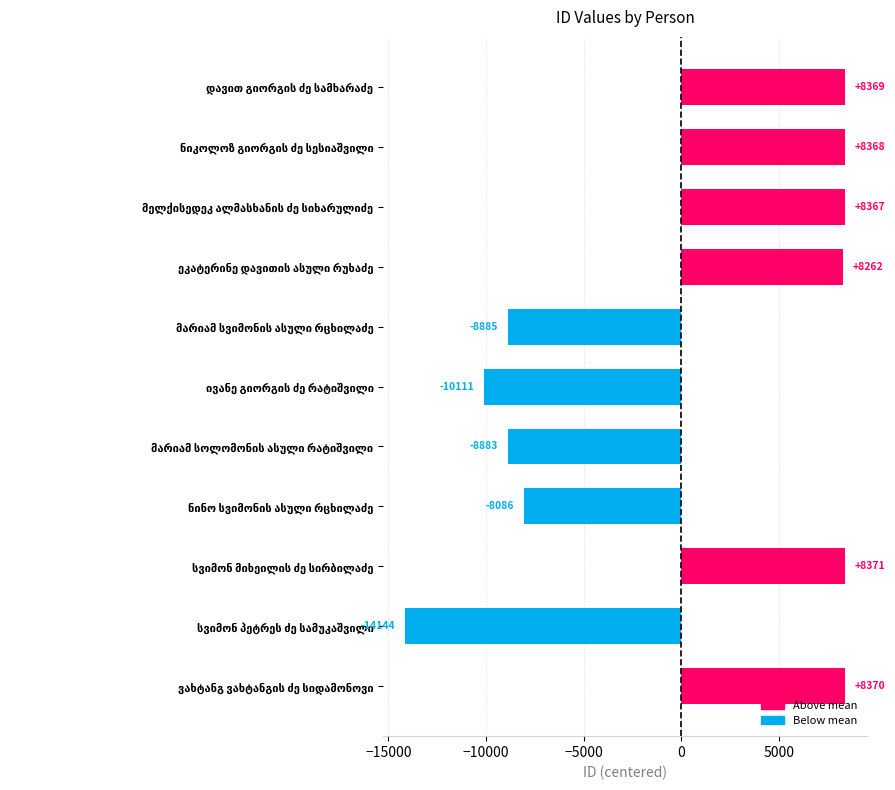

What is the greatest value displayed?

8371.2